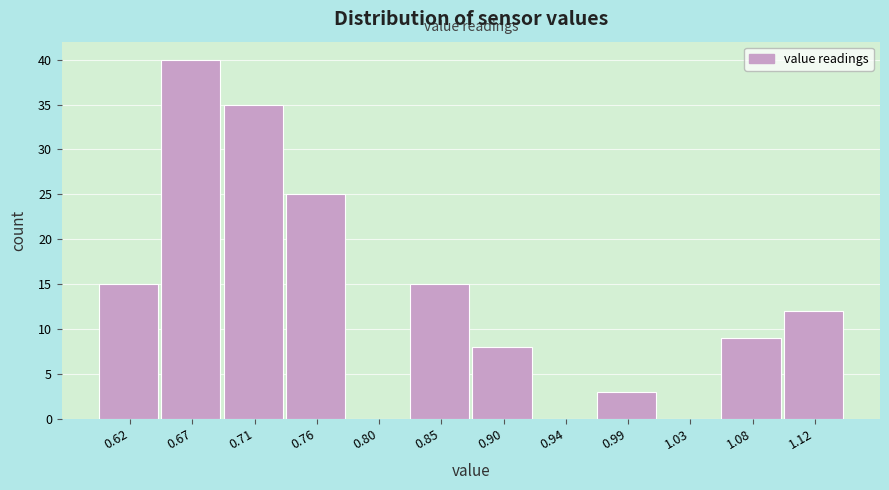

Reading right to left, extract all data points from this chart.

1.12=12	1.08=9	1.03=0	0.99=3	0.94=0	0.90=8	0.85=15	0.80=0	0.76=25	0.71=35	0.67=40	0.62=15